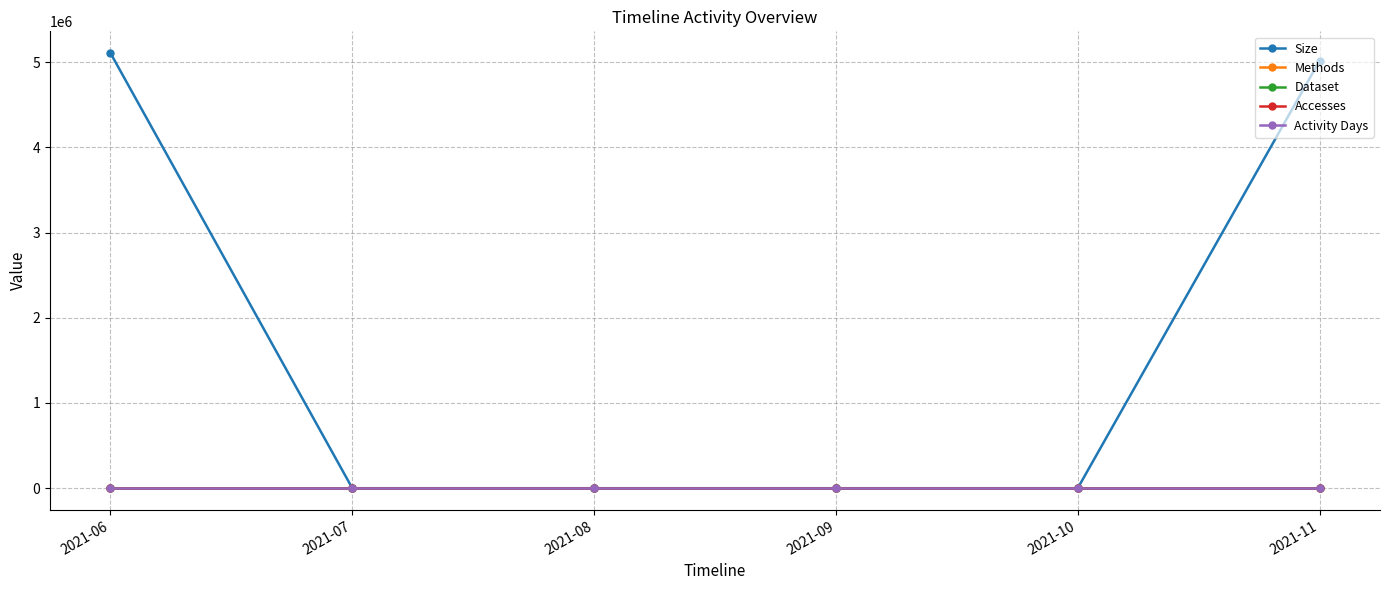

True or false: Dataset has more than 0 points higher than both neighbors.

False